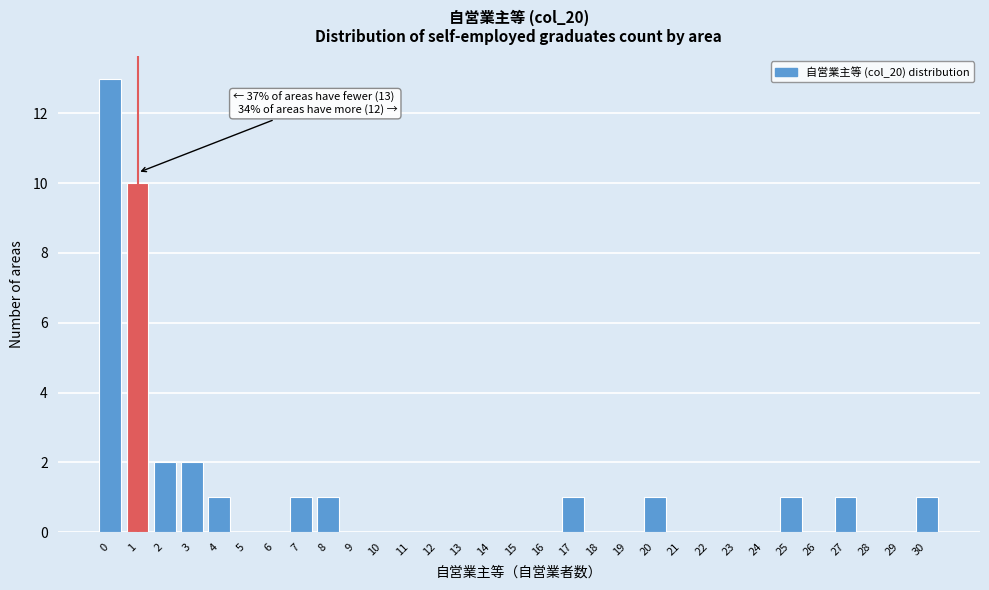

Which range on the x-axis has the tallest bar?

-0.5 to 0.5